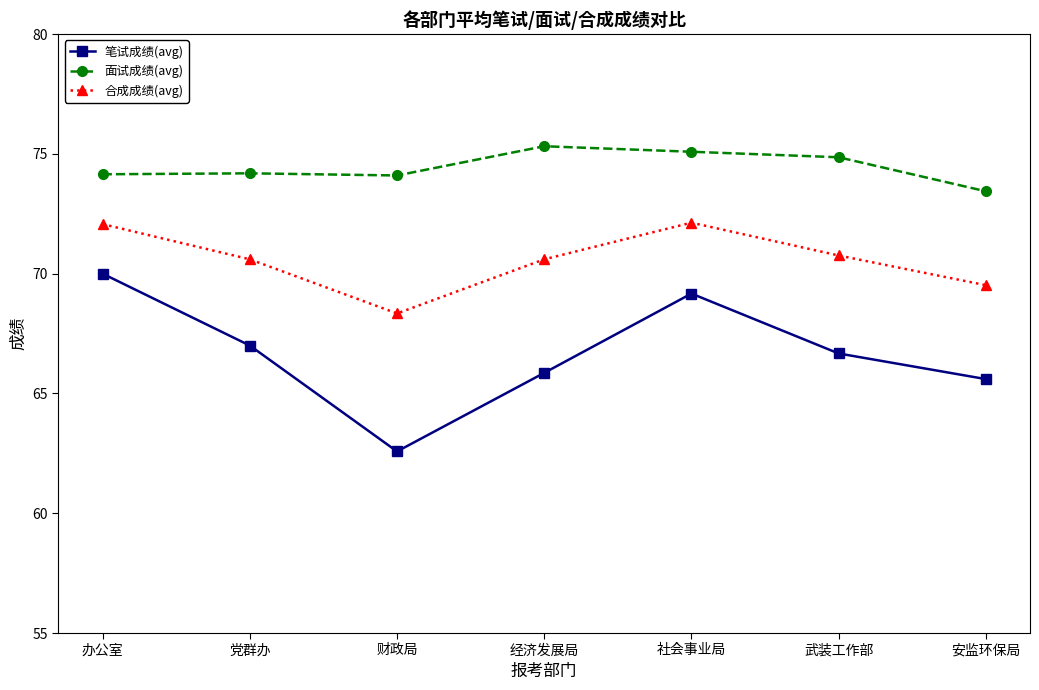

How many lines are shown in the chart?

3